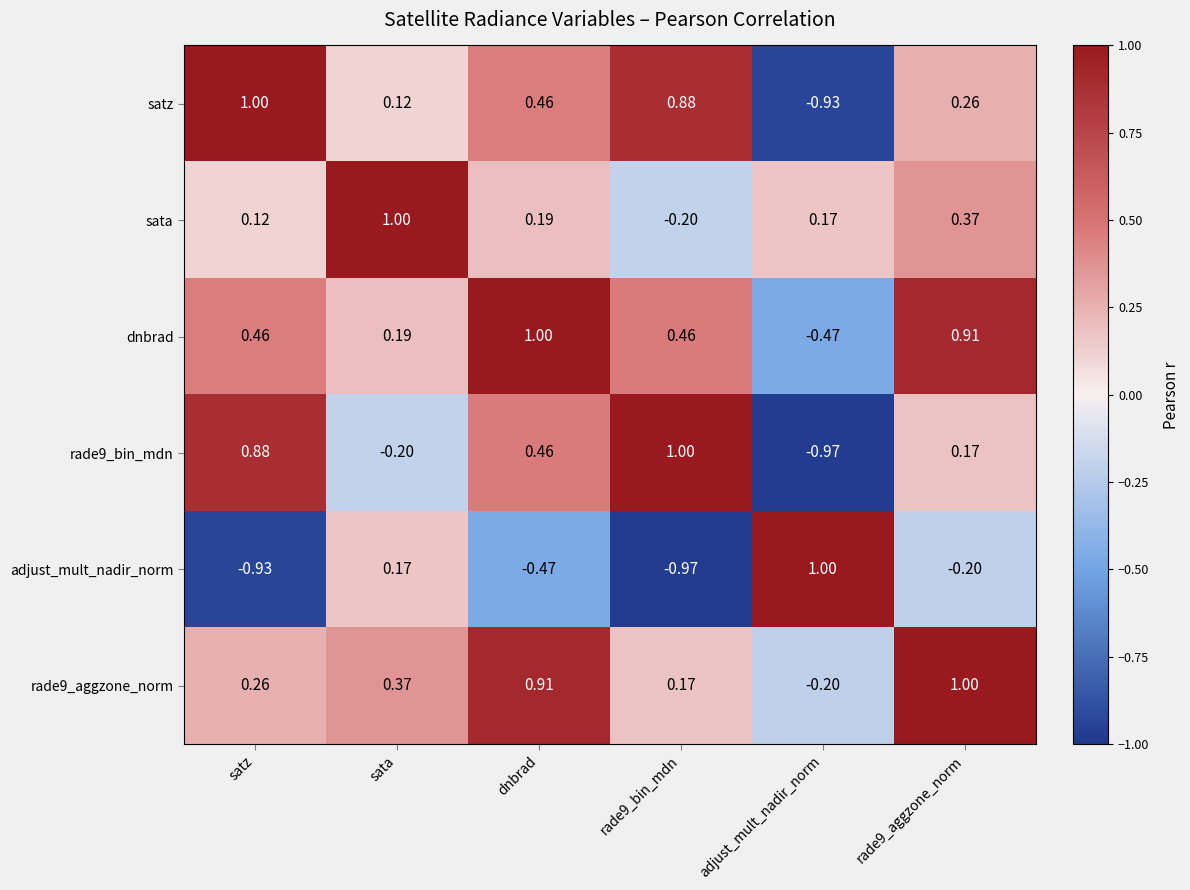

Where is adjust_mult_nadir_norm nearest to the value 0?

sata